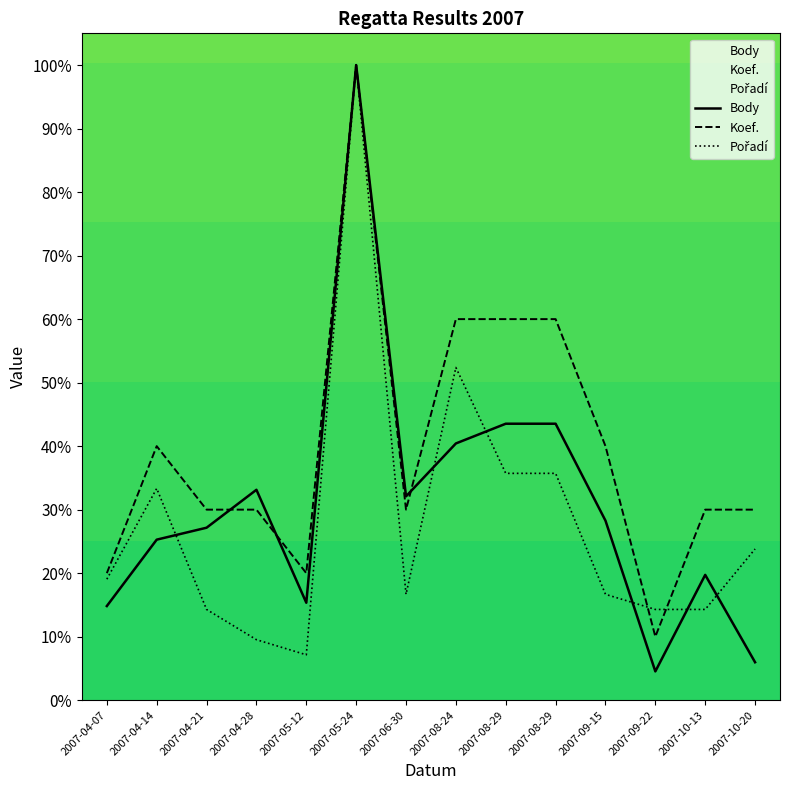

Reading left to right, transcribe all the data shown in this chart.

Body: 14.8	25.3	27.2	33.1	15.3	100.0	32.1	40.4	43.5	43.5	28.3	4.5	19.7	6.0
Koef.: 20.0	40.0	30.0	30.0	20.0	100.0	30.0	60.0	60.0	60.0	40.0	10.0	30.0	30.0
Pořadí: 19.0	33.3	14.3	9.5	7.1	100.0	16.7	52.4	35.7	35.7	16.7	14.3	14.3	23.8